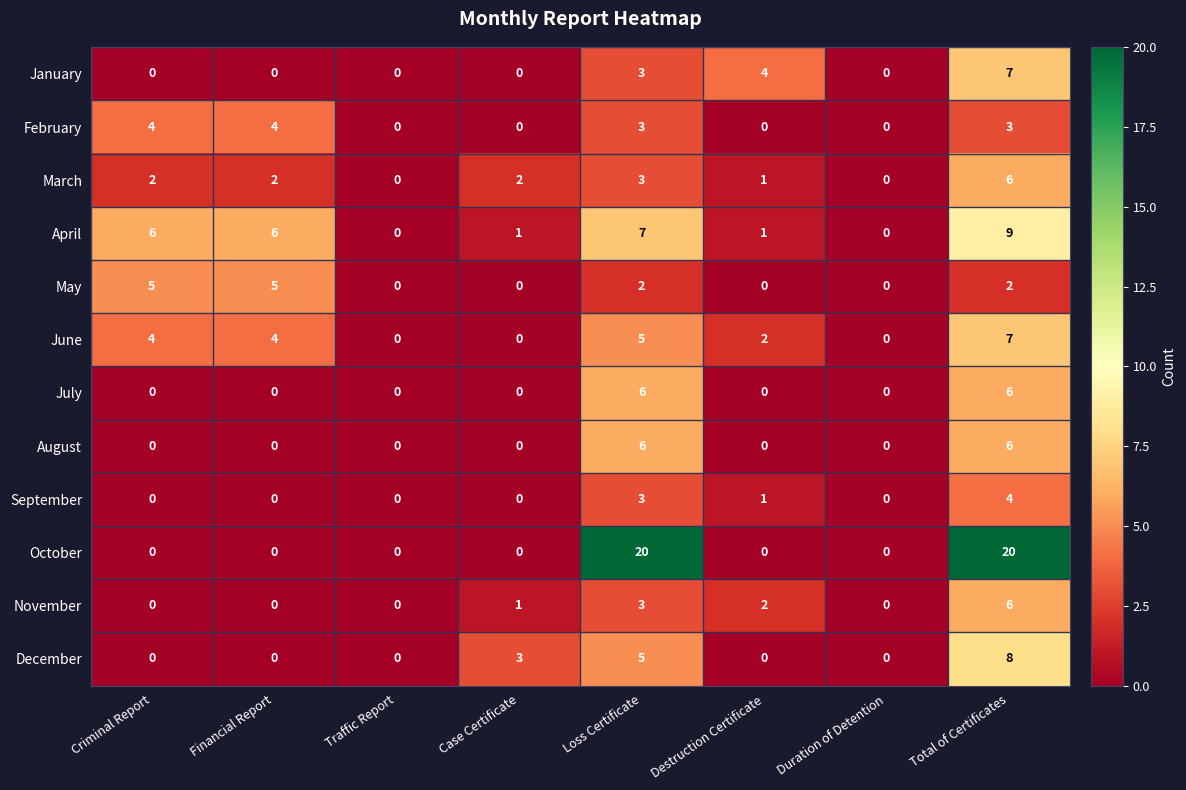

Count the October values in the range 0 to 20.

8